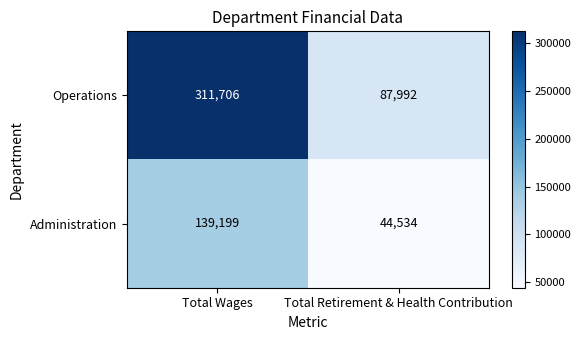

List the labels in order of Administration value, smallest first.

Total Retirement & Health Contribution, Total Wages